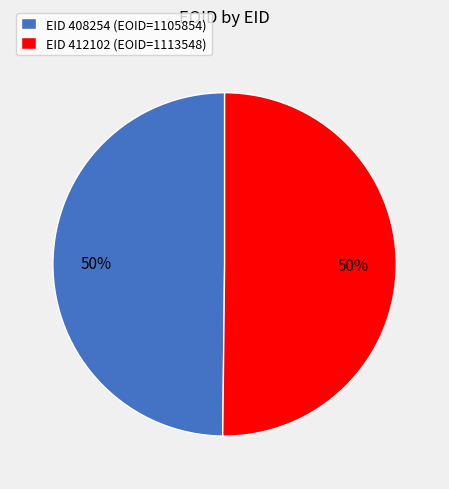

Is it true that EID 408254 (EOID=1105854) is 50% of the pie?

True